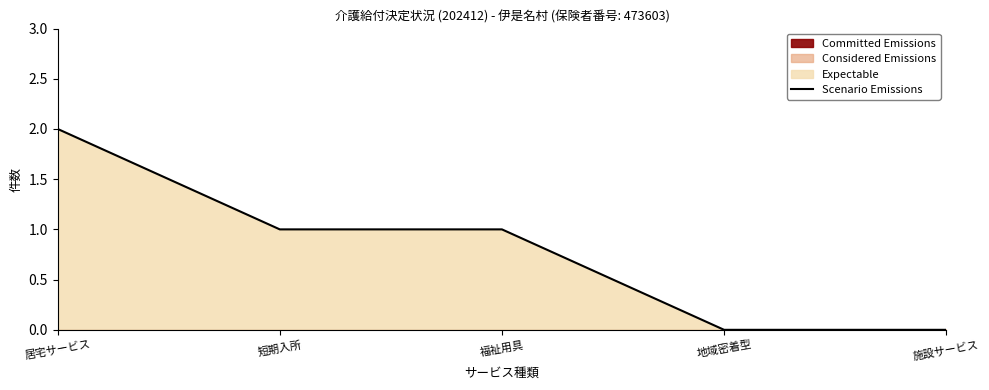

At which category does the chart reach its minimum across all series?

地域密着型